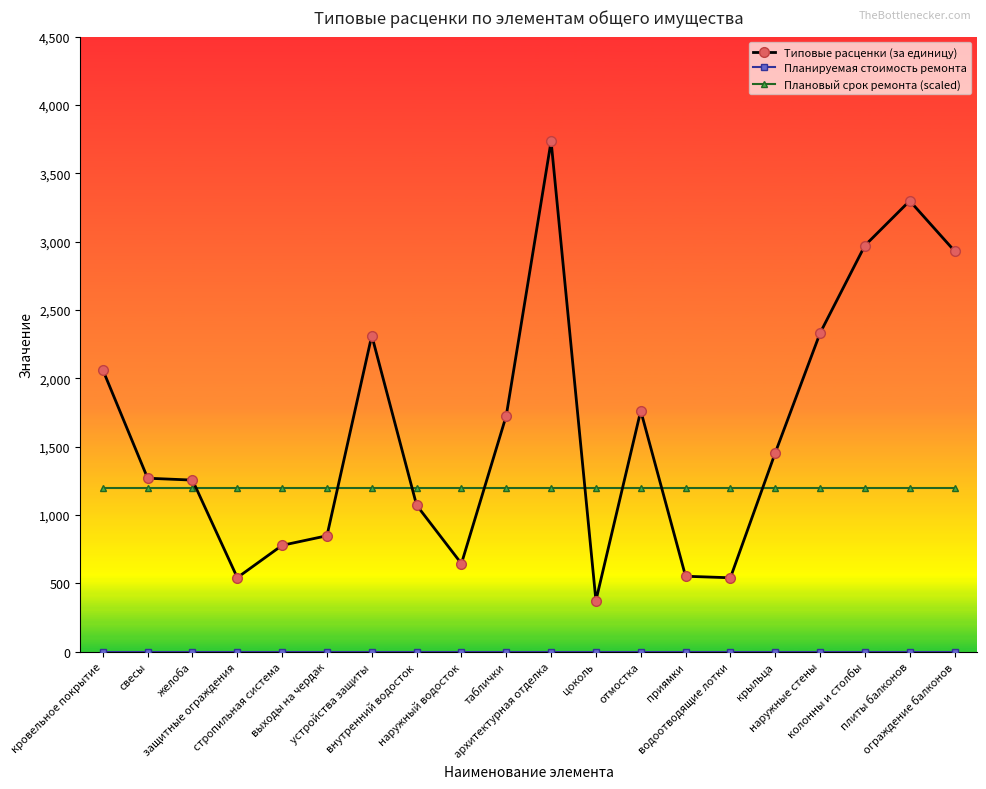

What is the maximum value for Типовые расценки (за единицу)?

3735.1